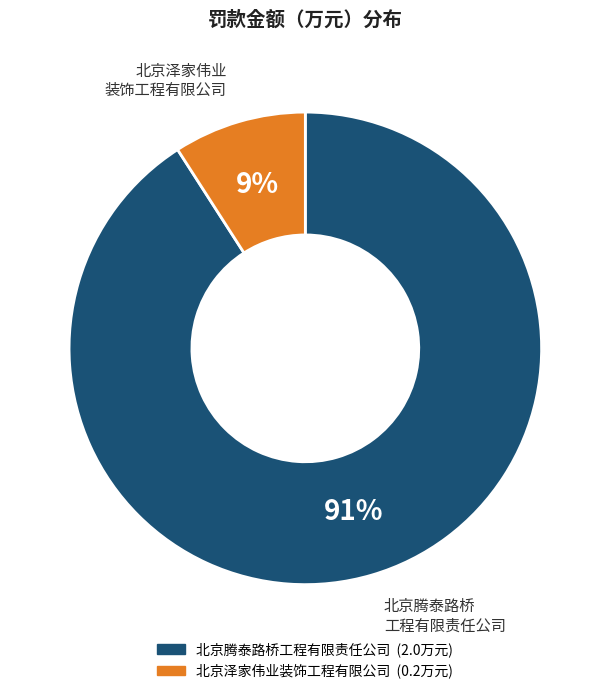

The 北京腾泰路桥工程有限责任公司 slice represents 81% of the pie. True or false?

False